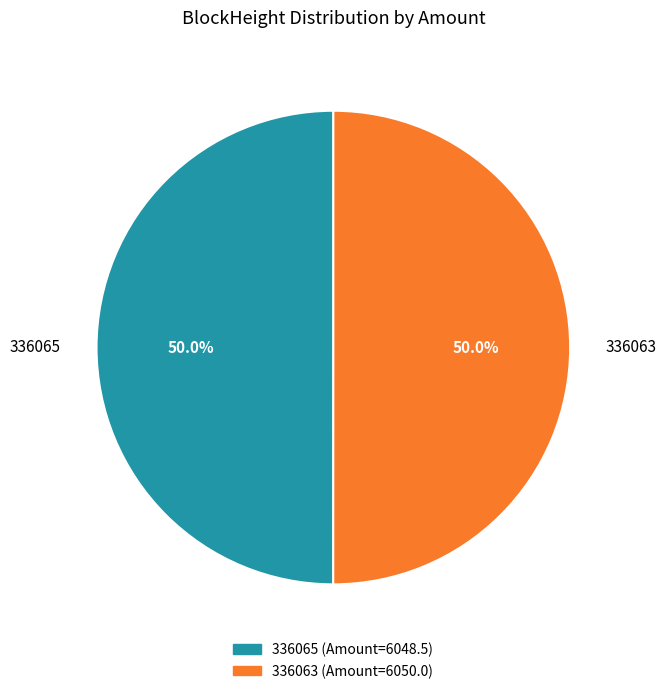

What percentage do 336065 and 336063 together represent?

100.0%